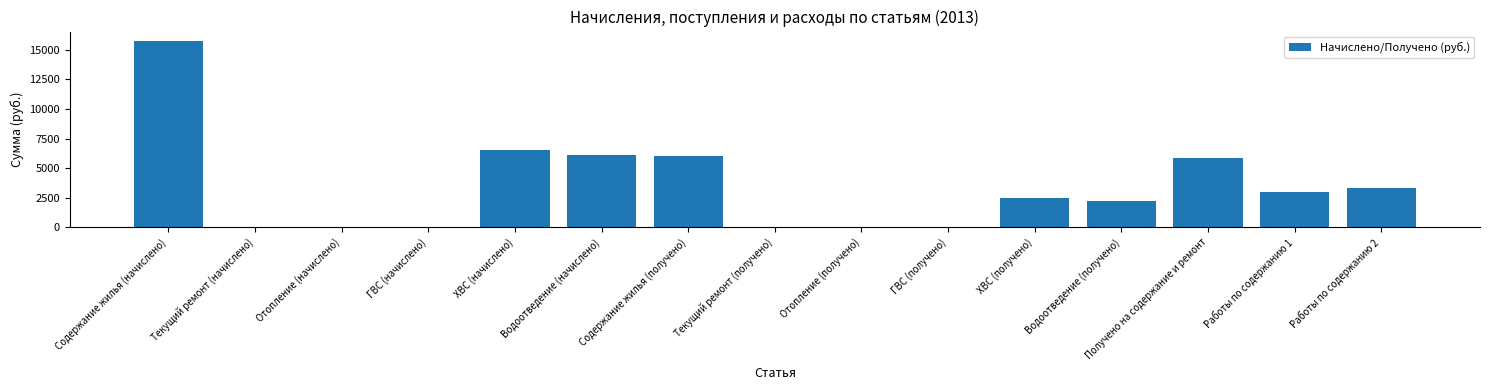

Is it true that the value at Содержание жилья (получено) is 6052.7?

True